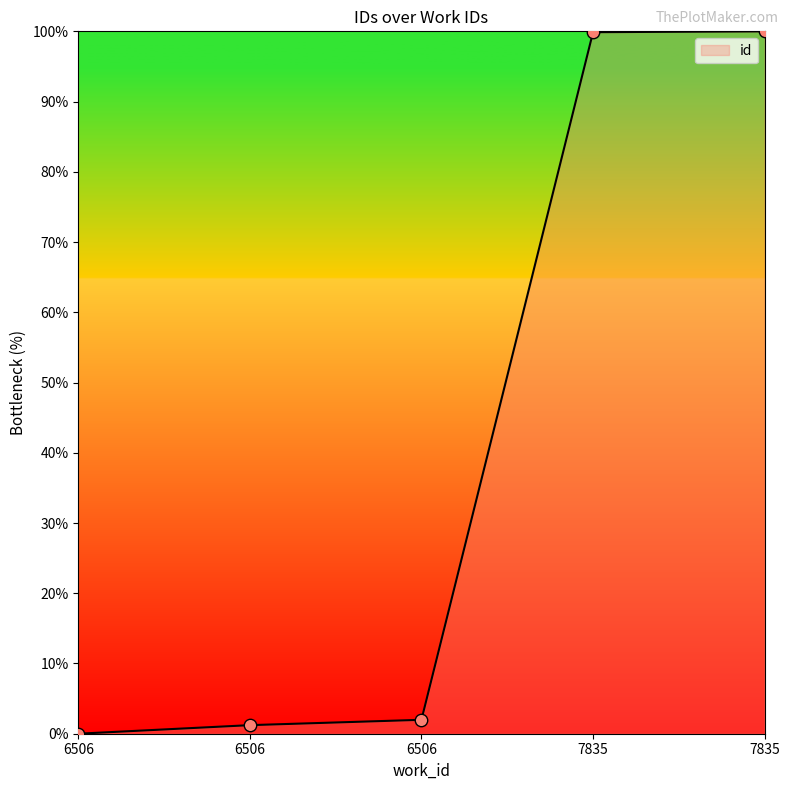

Count the number of data series in this chart.

1